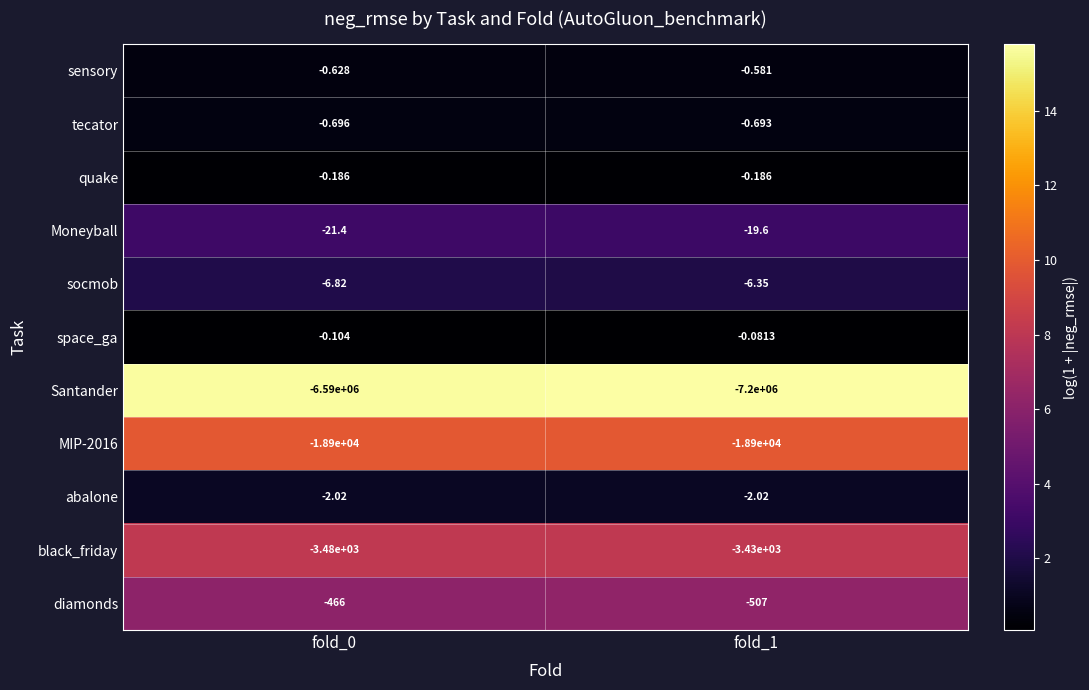

Which series has the largest total across all categories?

space_ga